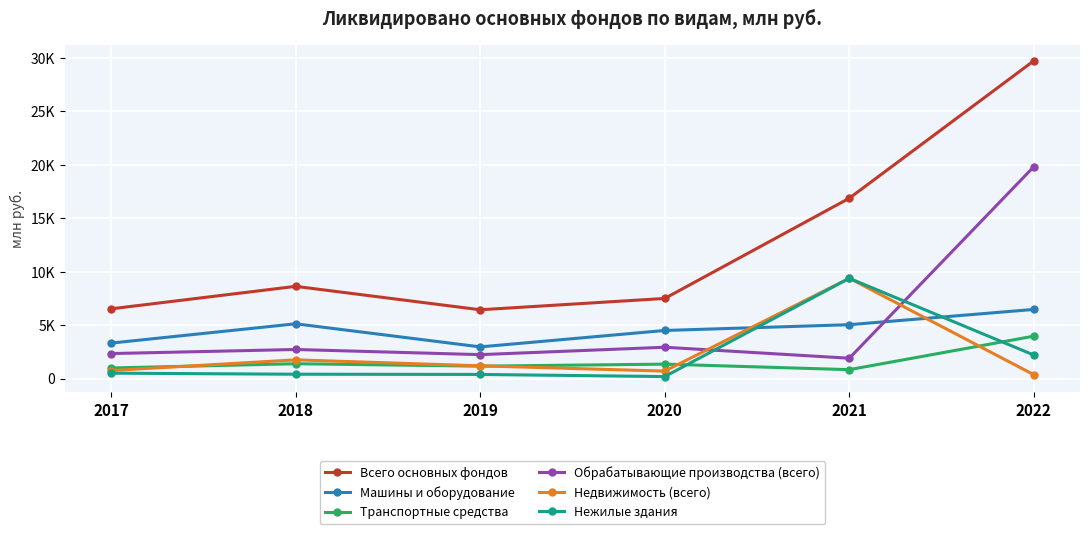

Reading left to right, transcribe all the data shown in this chart.

Всего основных фондов: 6521	8624	6433	7492	16866	29720
Машины и оборудование: 3317	5122	2962	4497	5038	6465
Транспортные средства: 989	1386	1161	1349	833	3967
Обрабатывающие производства (всего): 2337	2719	2237	2929	1901	19818
Недвижимость (всего): 748	1750	1190	697	9381	361
Нежилые здания: 504	406	385	187	9375	2199